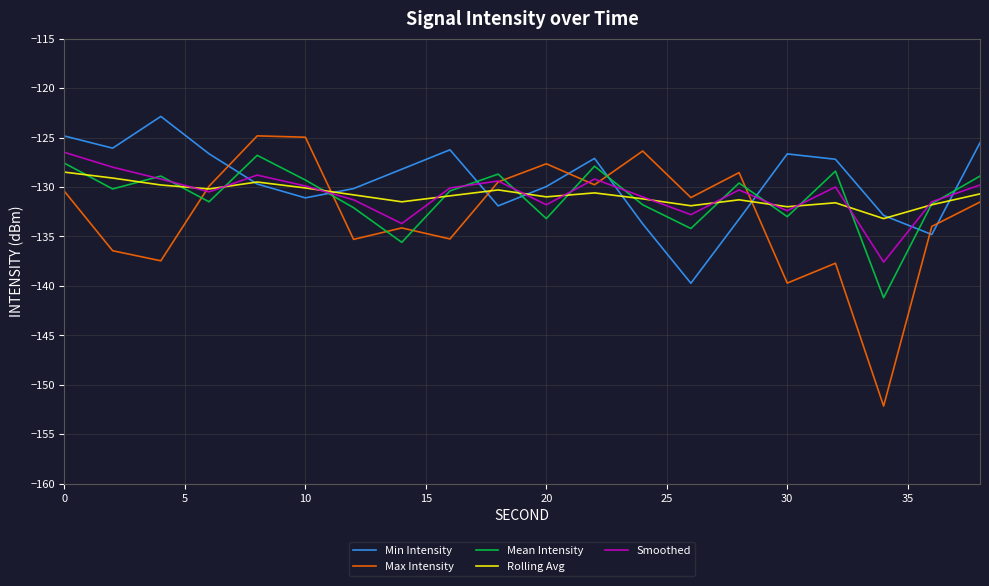

Which series has the widest spread of values?

Max Intensity